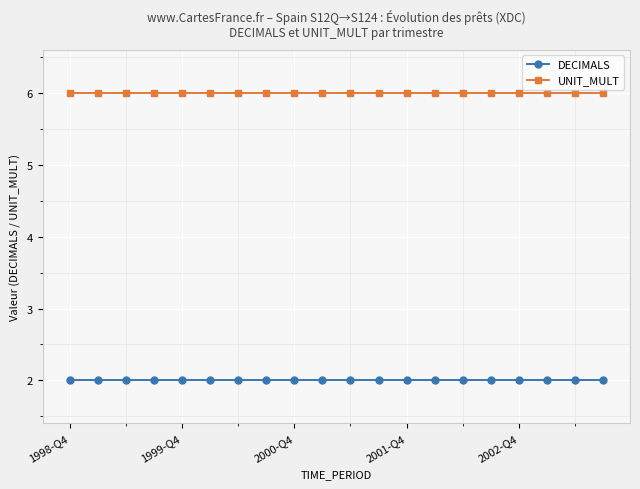

Rank the series by their maximum value, from lowest to highest.

DECIMALS, UNIT_MULT